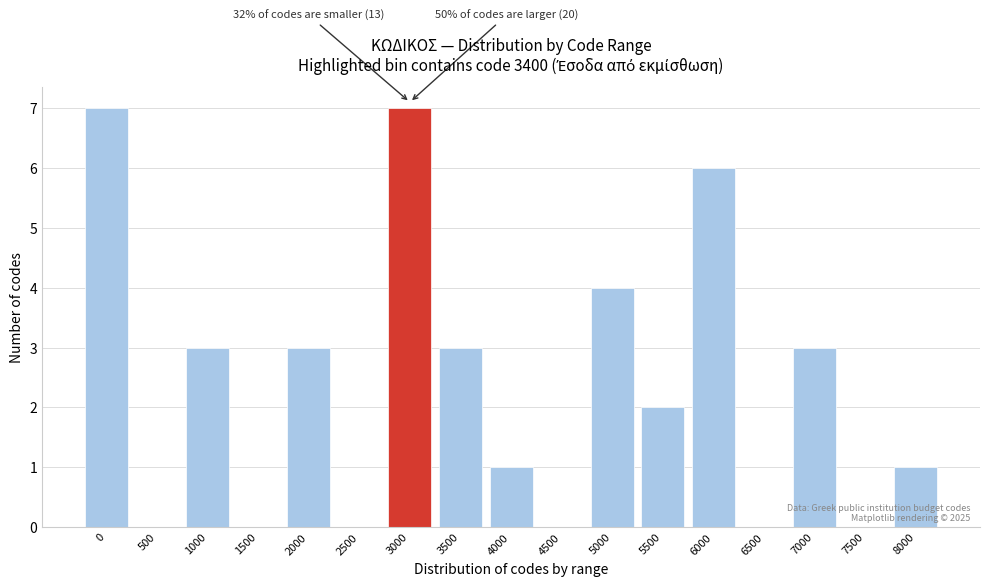

Reading right to left, what are all the values shown in this chart?

8000=1	7500=0	7000=3	6500=0	6000=6	5500=2	5000=4	4500=0	4000=1	3500=3	3000=7	2500=0	2000=3	1500=0	1000=3	500=0	0=7